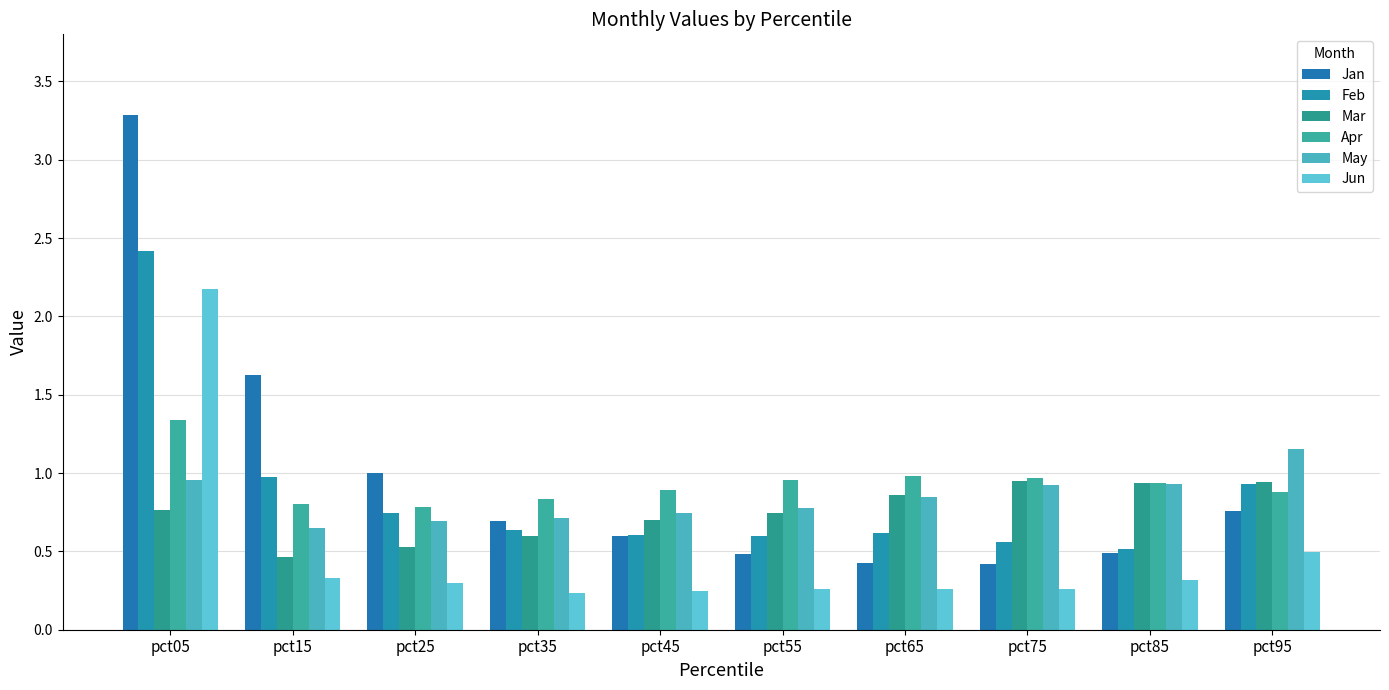

What is the total value across all series at pct85?

4.1